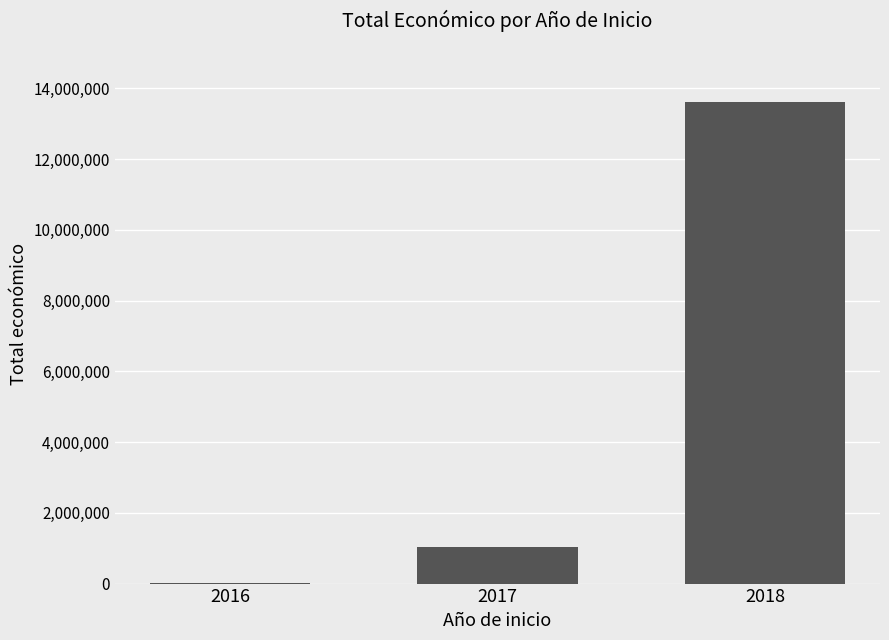

Reading left to right, what are all the values shown in this chart?

2016=13980	2017=1048026	2018=13619381